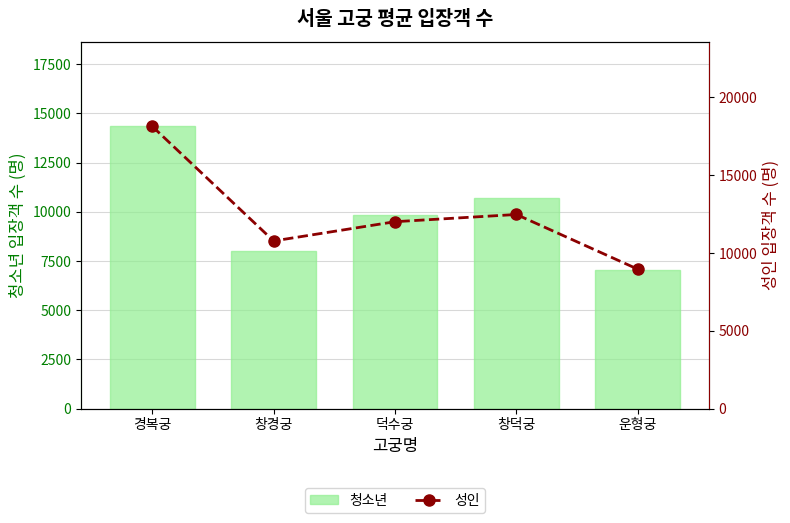

What is the difference between the maximum and minimum values in the 청소년 series?

7288.0